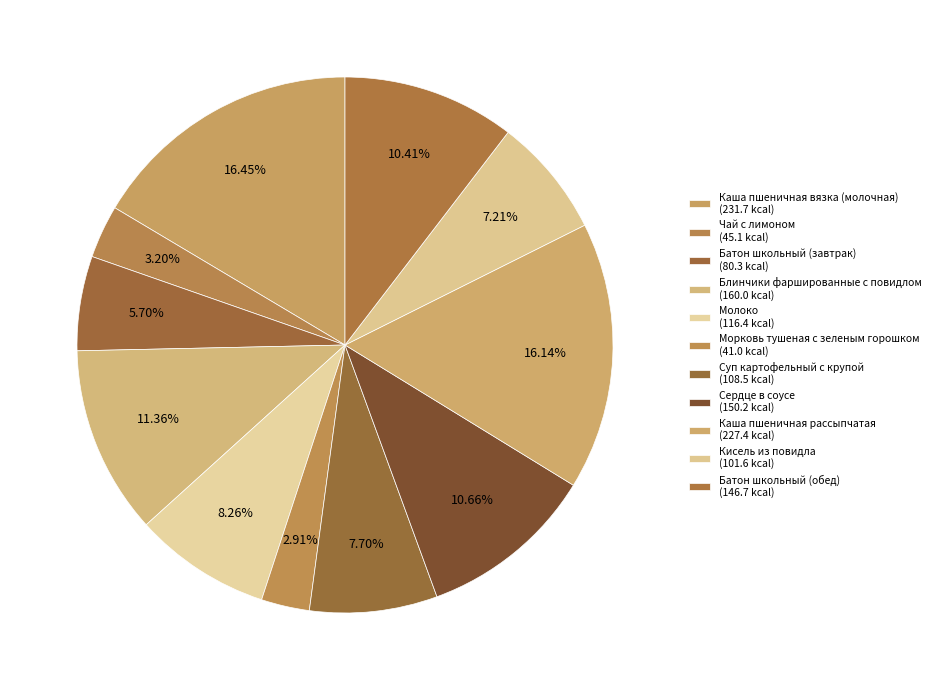

Do Каша пшеничная вязка (молочная) and Чай с лимоном together represent more than half of the pie?

No